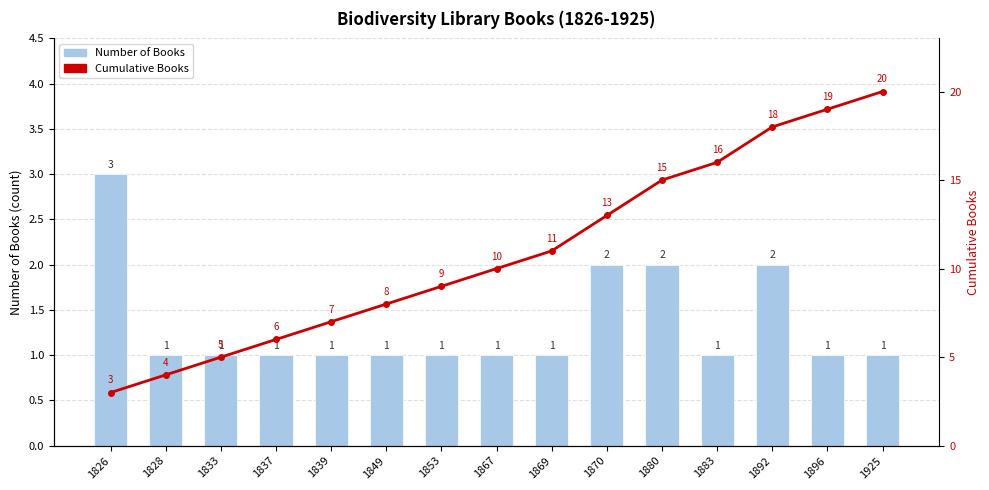

Reading right to left, extract all data points from this chart.

Number of Books: 1	1	2	1	2	2	1	1	1	1	1	1	1	1	3
Cumulative Books: 20	19	18	16	15	13	11	10	9	8	7	6	5	4	3